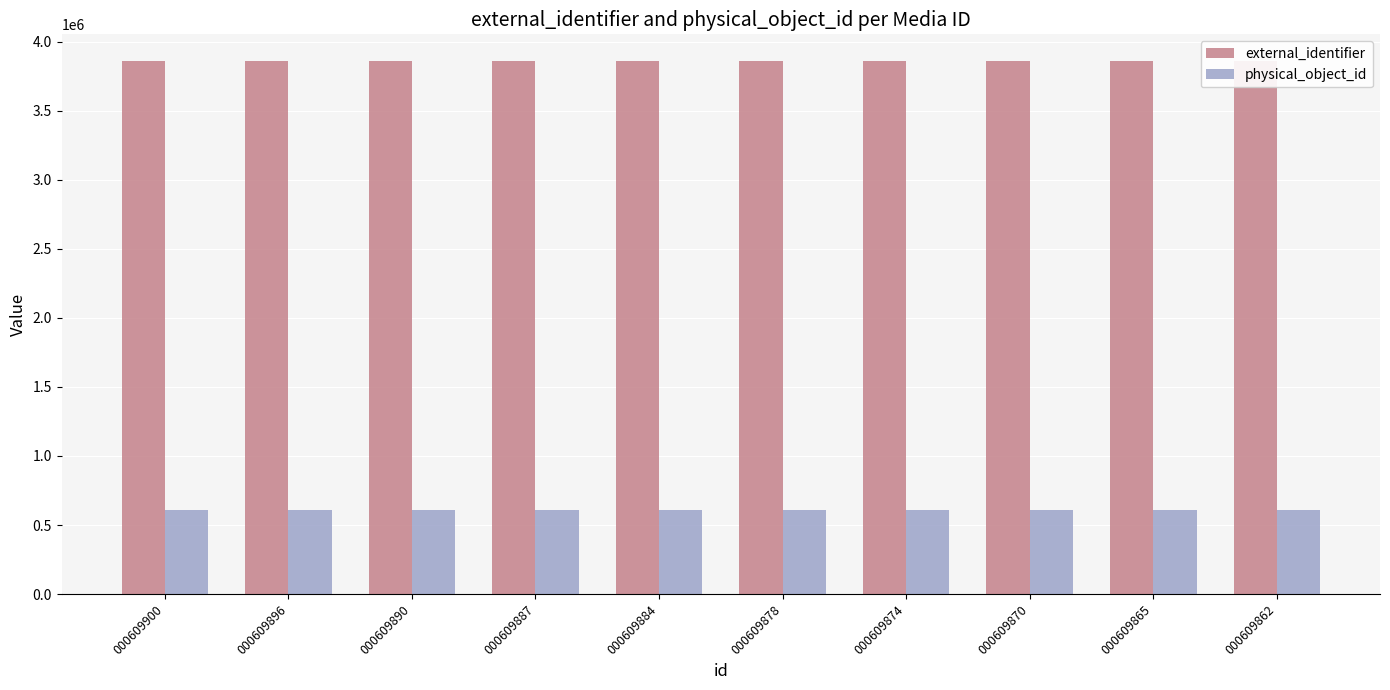

What is the difference between the second highest and minimum values in the external_identifier series?

8